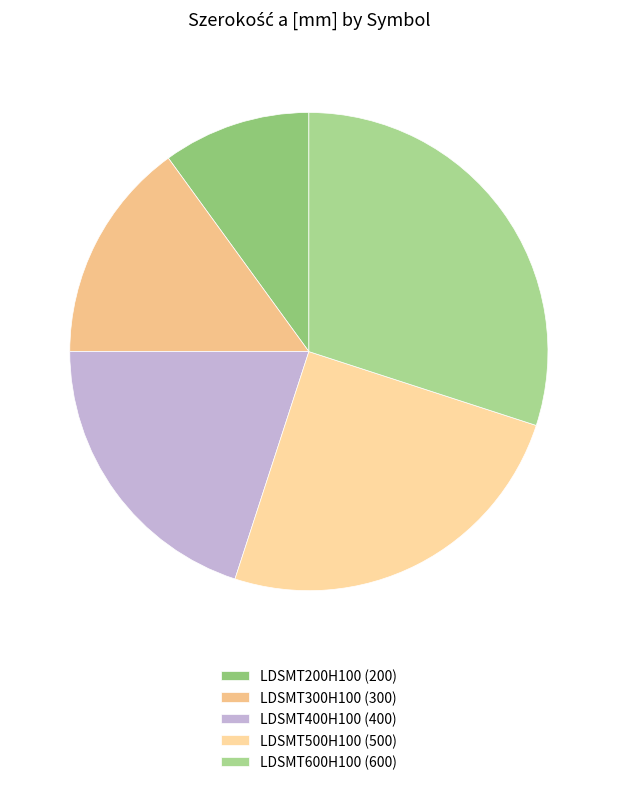

To the nearest percent, what is the difference between the LDSMT400H100 and LDSMT200H100 slice percentages?

10%